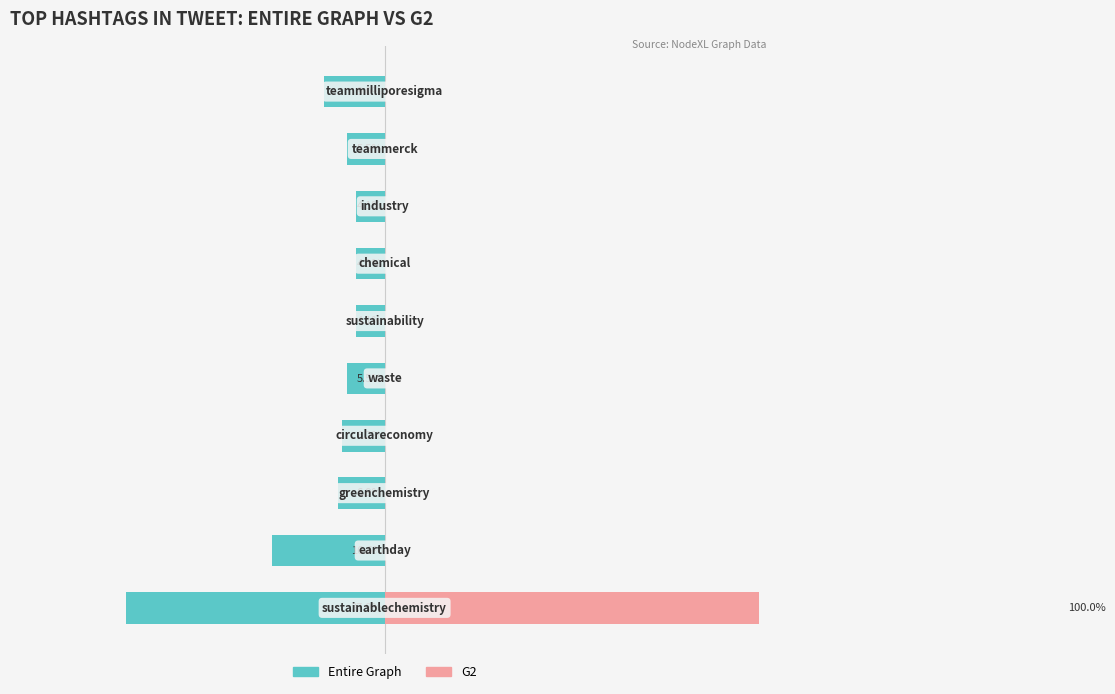

List the series in order of their peak value, lowest first.

Entire Graph, G2